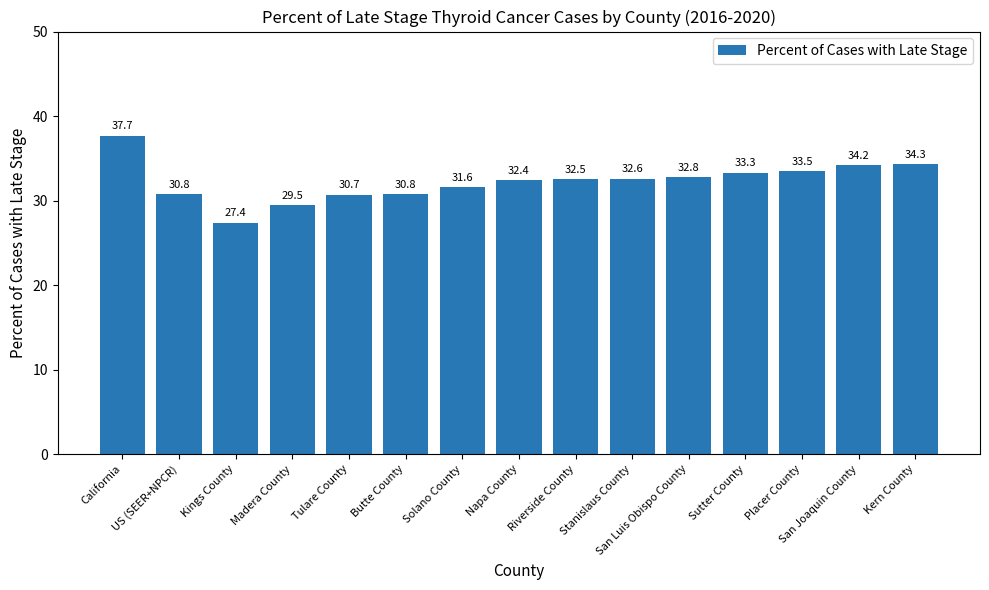

What is the label of the 8th bar from the right?

Napa County